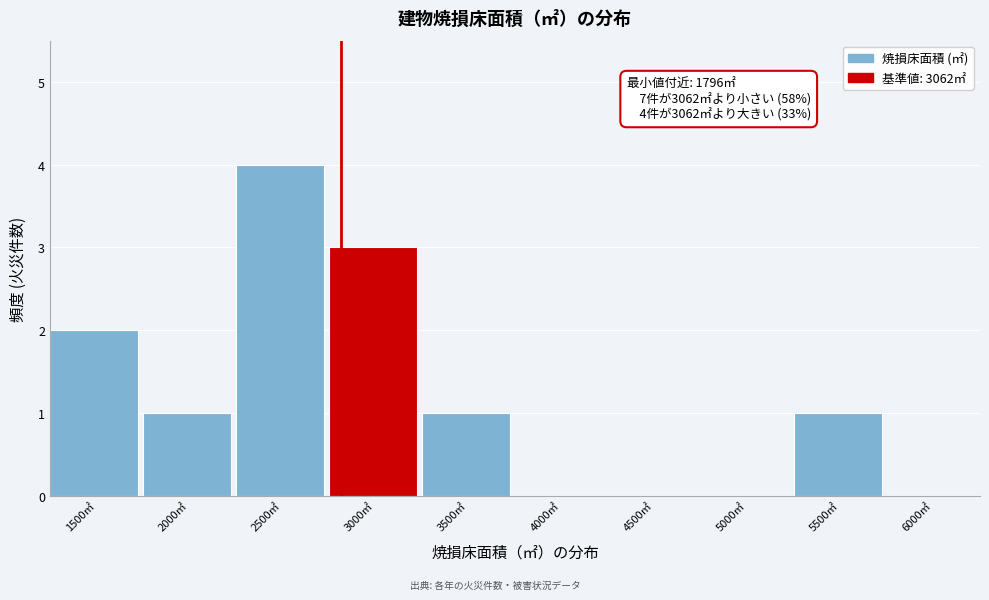

Reading left to right, what are all the values shown in this chart?

1500㎡=2	2000㎡=1	2500㎡=4	3000㎡=3	3500㎡=1	4000㎡=0	4500㎡=0	5000㎡=0	5500㎡=1	6000㎡=0